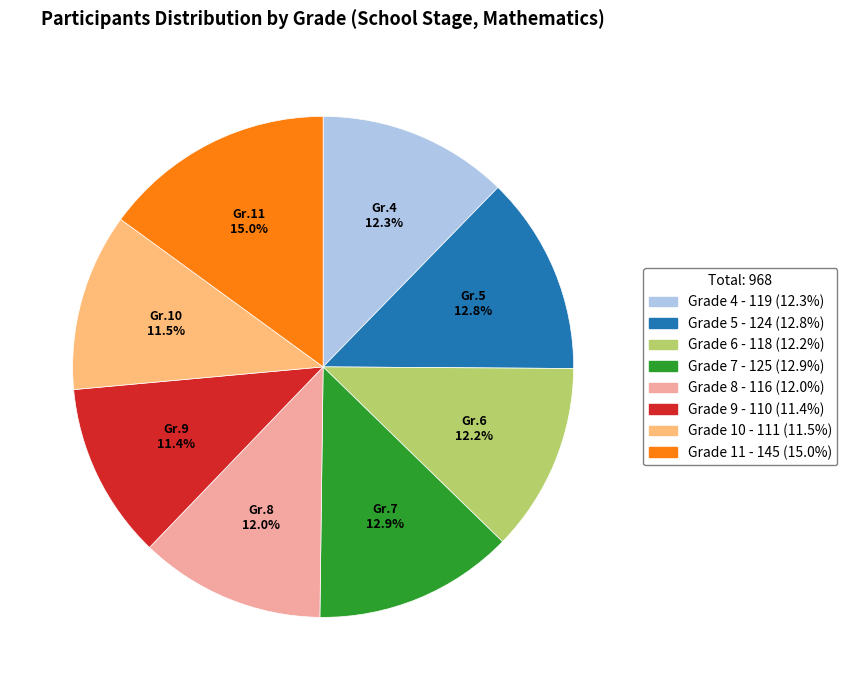

How many slices are in this pie chart?

8